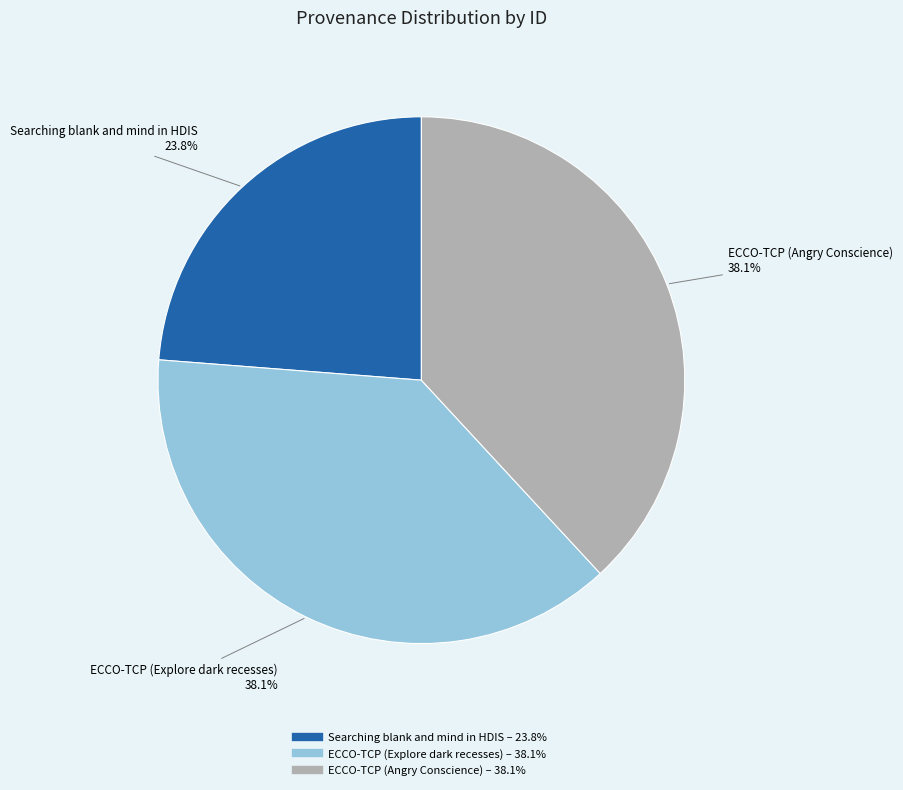

To the nearest percent, what portion does ECCO-TCP (Angry Conscience) represent?

38%